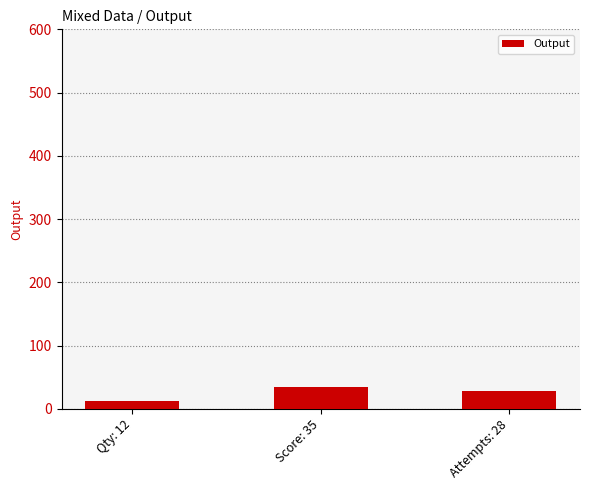

How many bars are there in total?

3